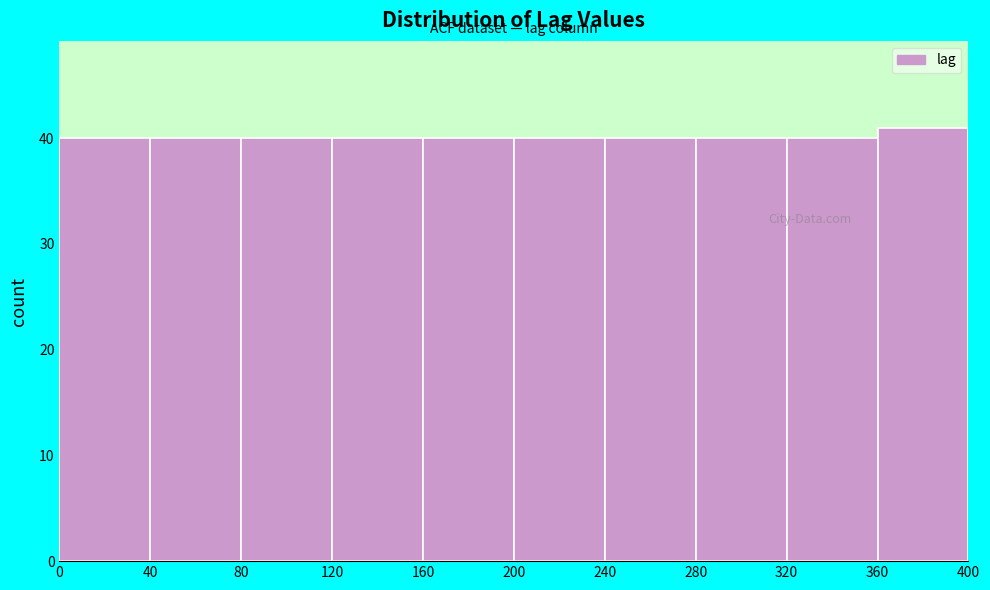

How tall is the bar that spans 320 to 360 on the x-axis? The values are not printed on the chart, so give them approximately, as read against the axis.

40